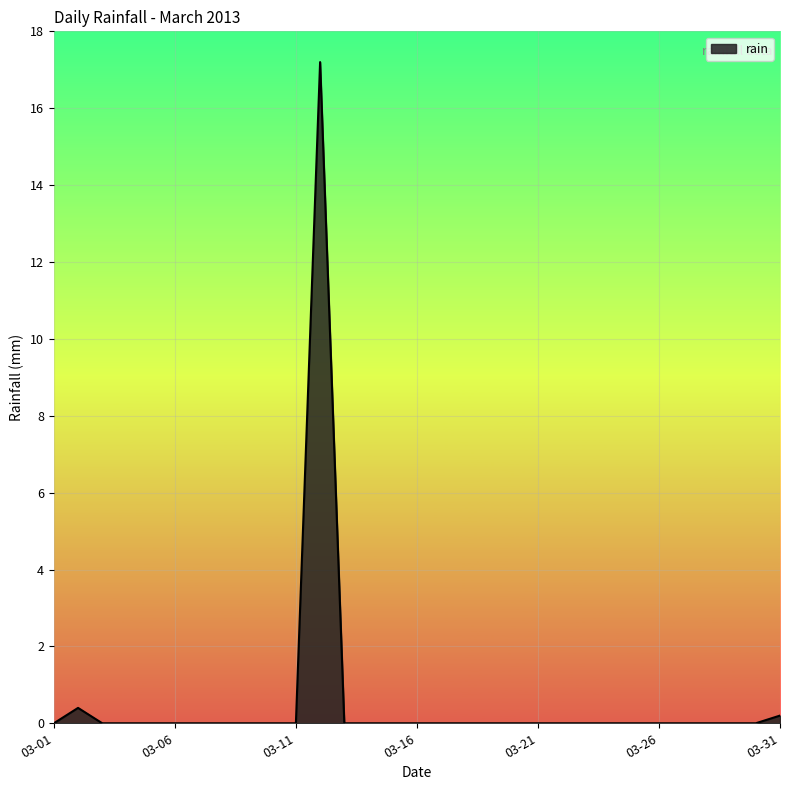

What is the greatest value displayed?

17.2